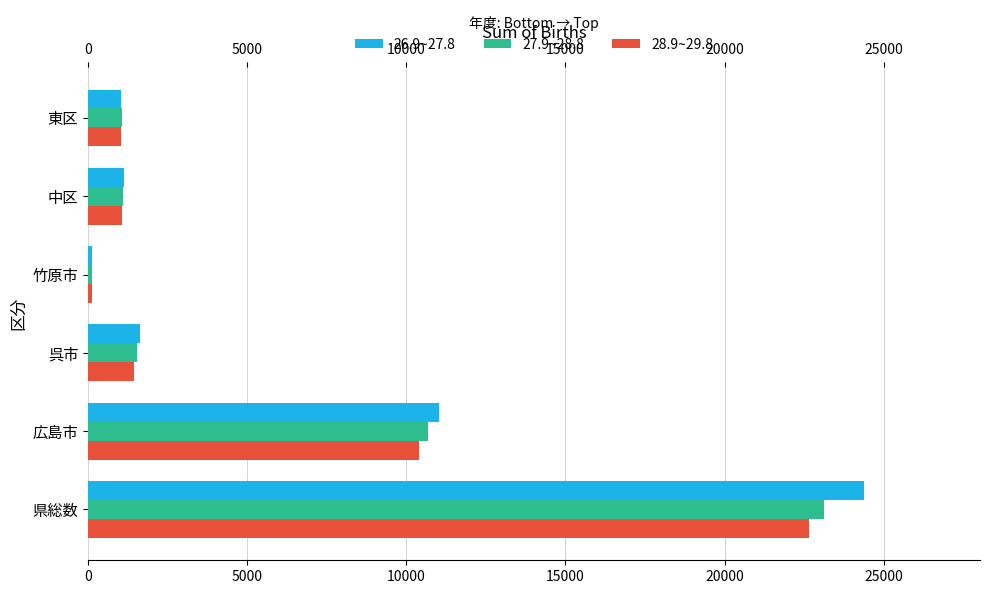

The 27.9~28.8 series shows 10683 at 広島市. True or false?

True